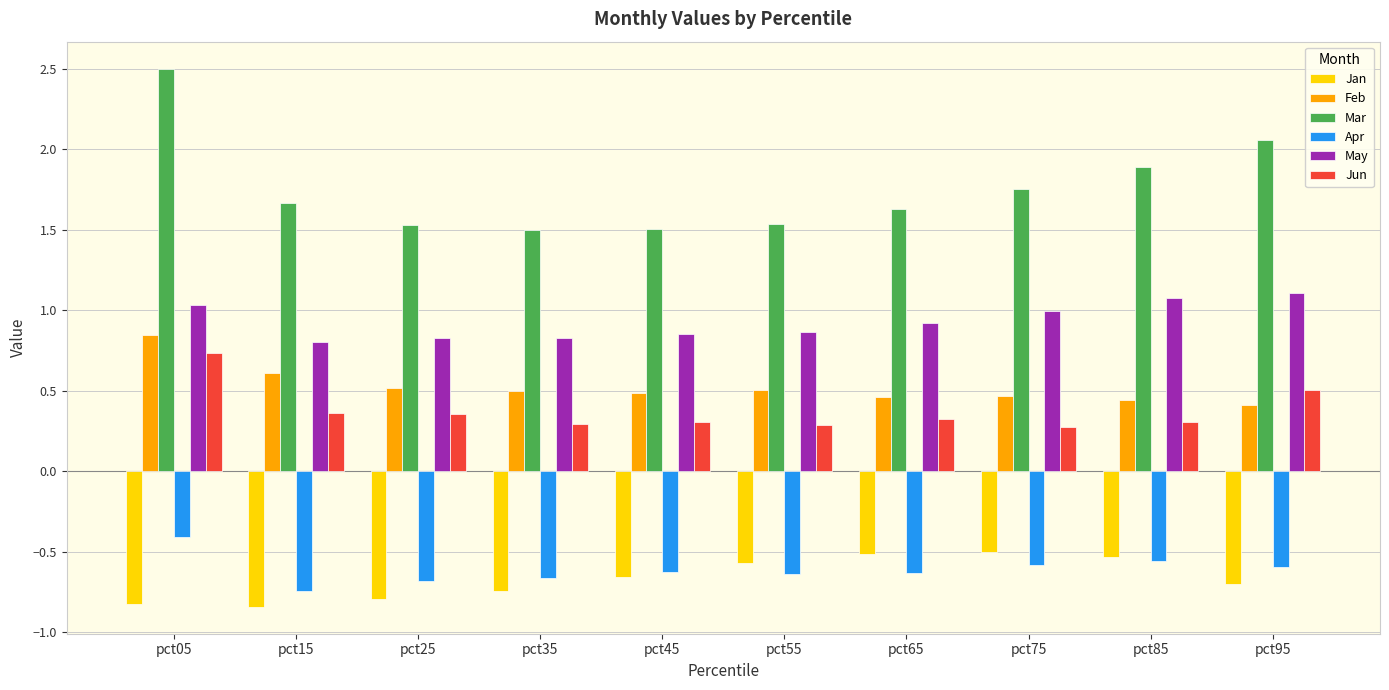

At how many categories does at least one series exceed 0?

10